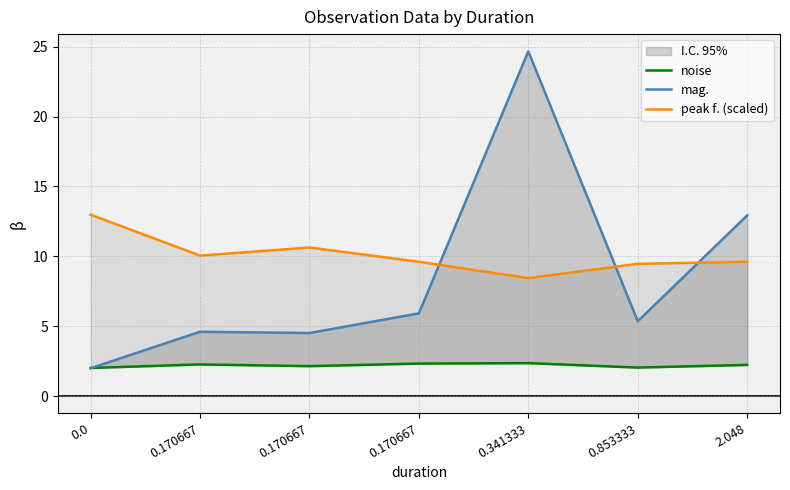

What is the sum of all noise values?

15.4